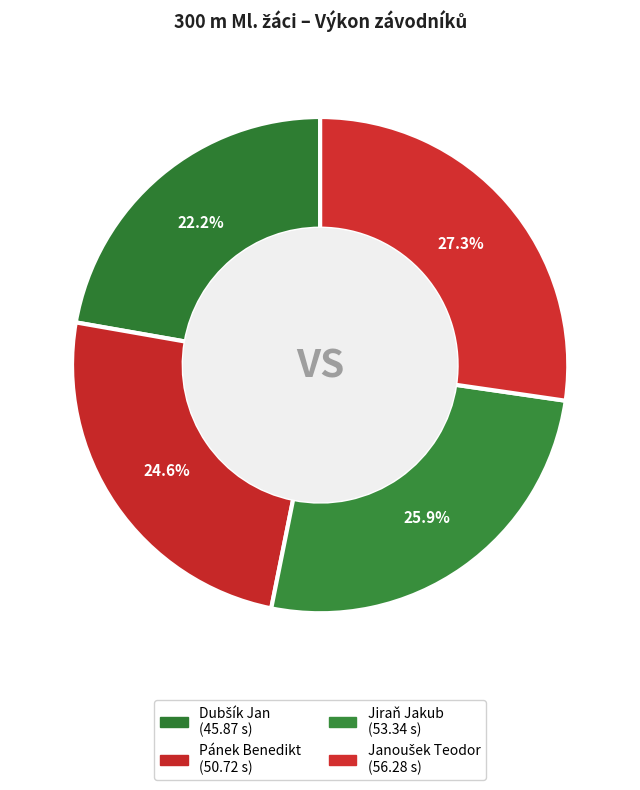

Count the number of slices in the pie.

4